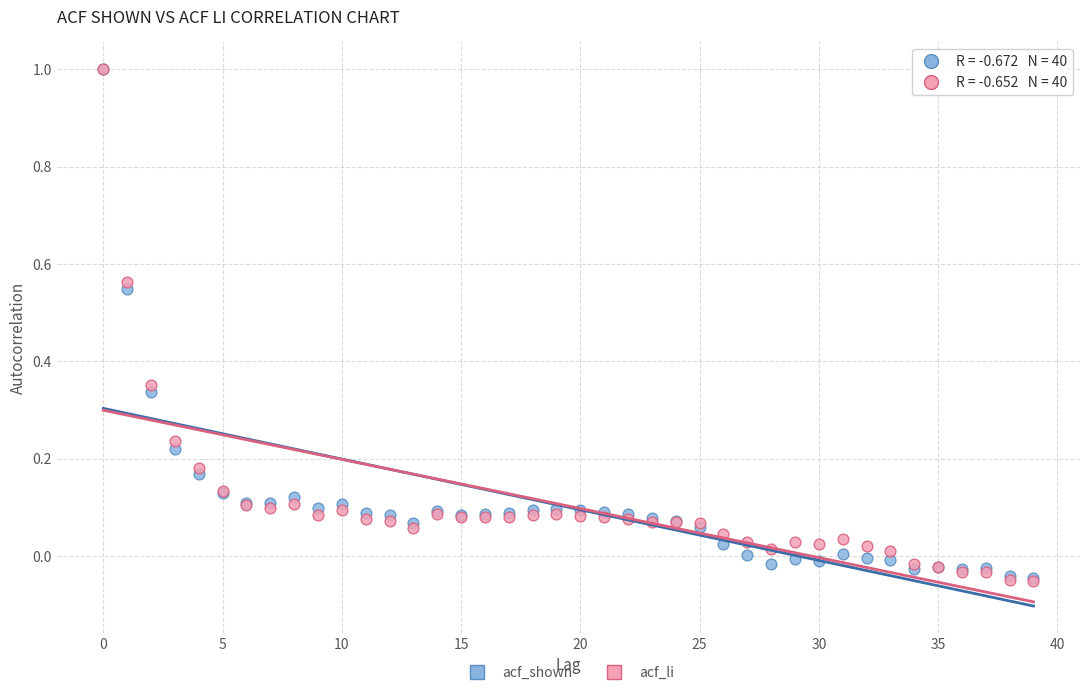

Which series has the largest Y range (max minus min)?

acf_li